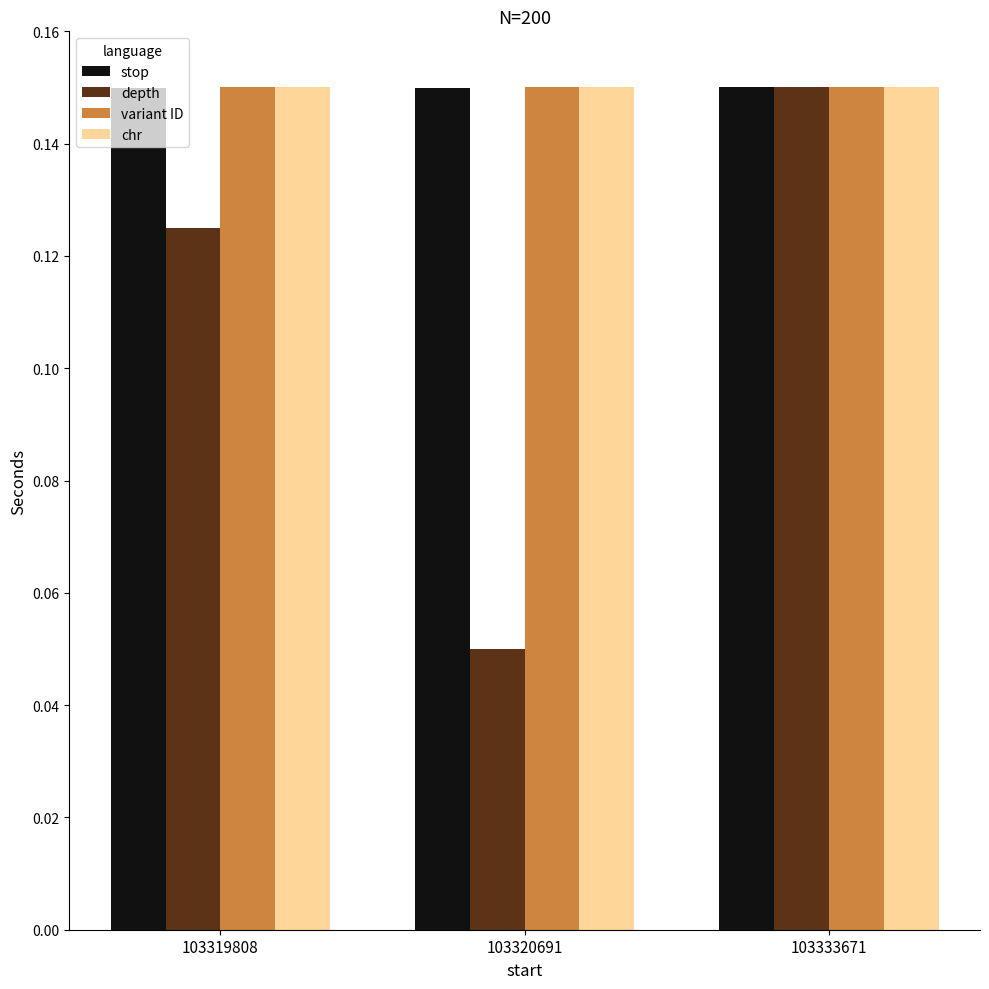

What is the sum of all variant ID values?

0.4